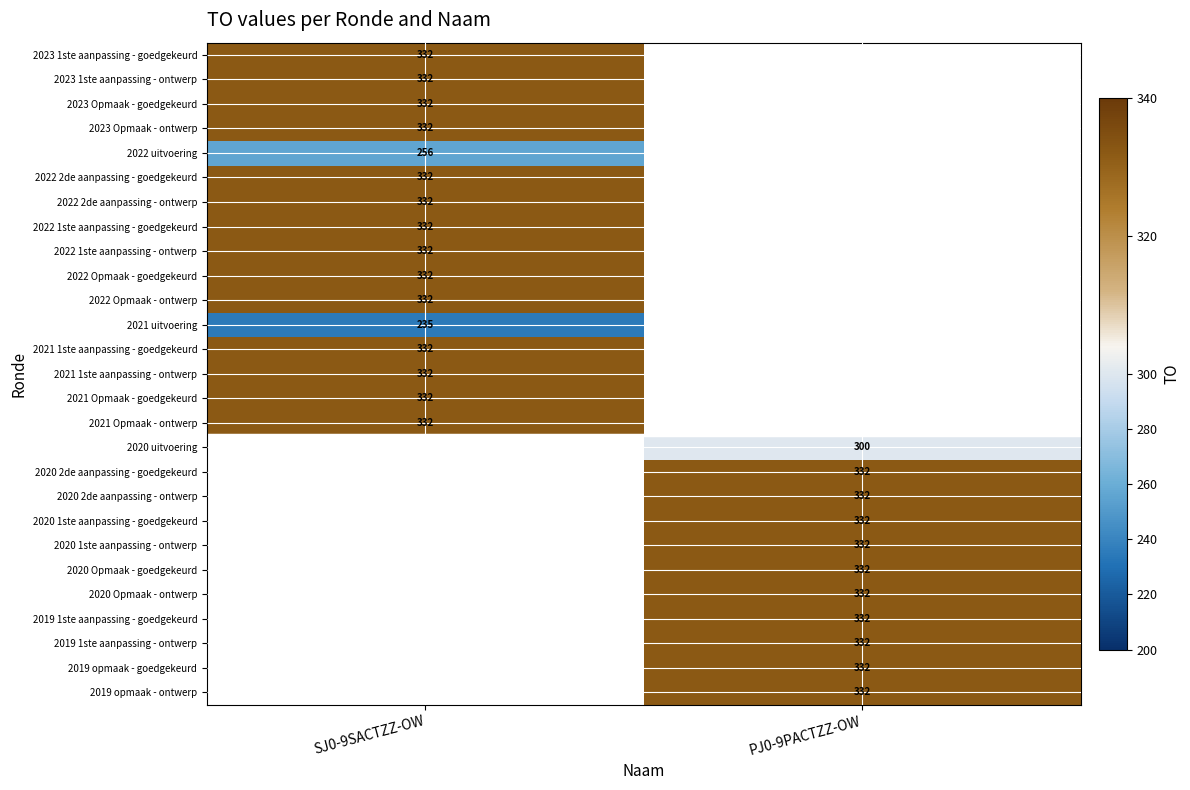

Between SJ0-9SACTZZ-OW and PJ0-9PACTZZ-OW, which is larger?

PJ0-9PACTZZ-OW